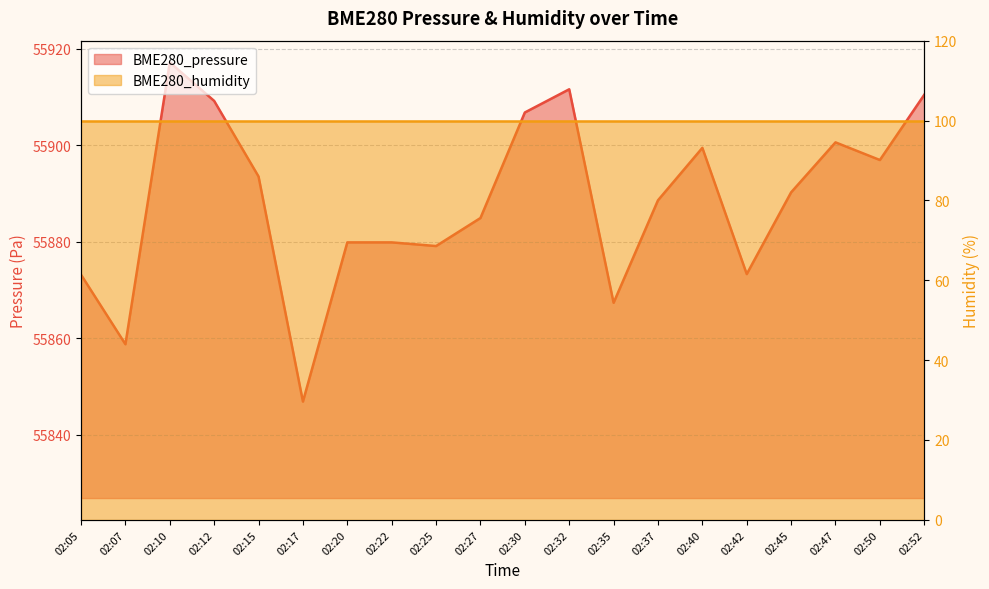

True or false: the data has more than 0 interior local peaks.

True